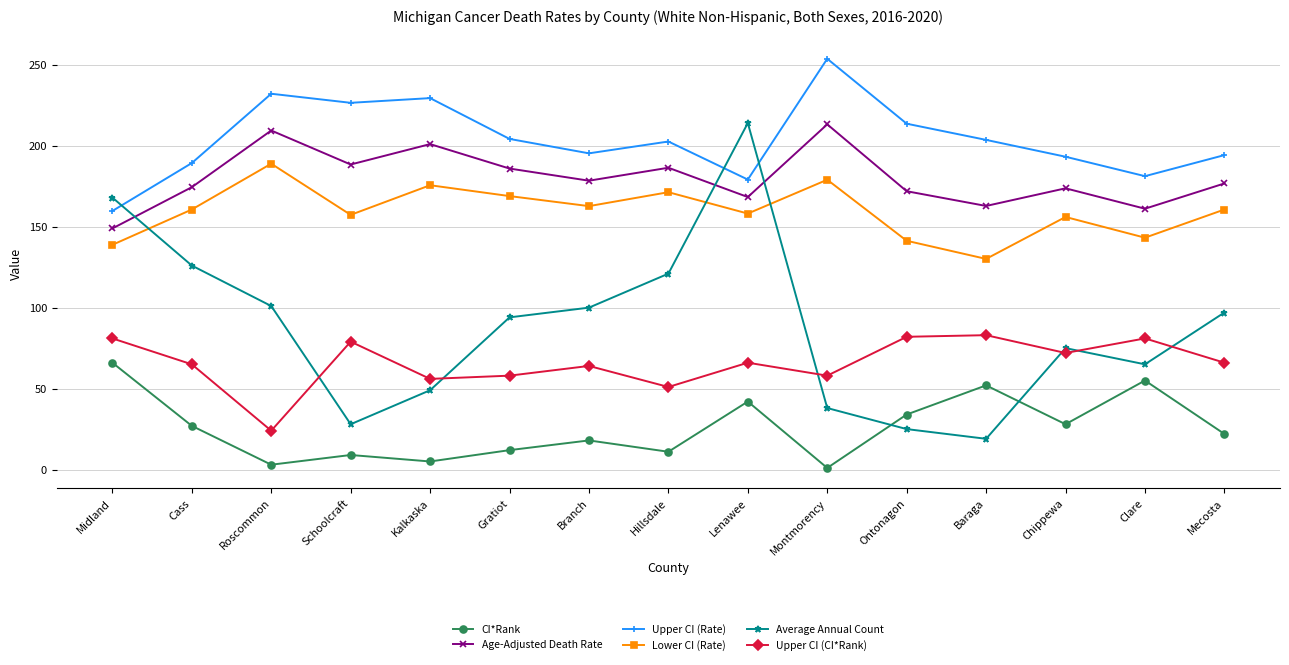

True or false: Upper CI (Rate) and CI*Rank intersect in this chart.

False